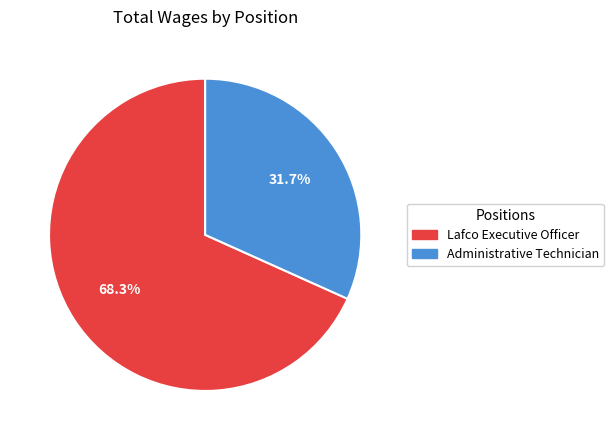

To the nearest percent, what percentage of the pie is Administrative Technician?

32%